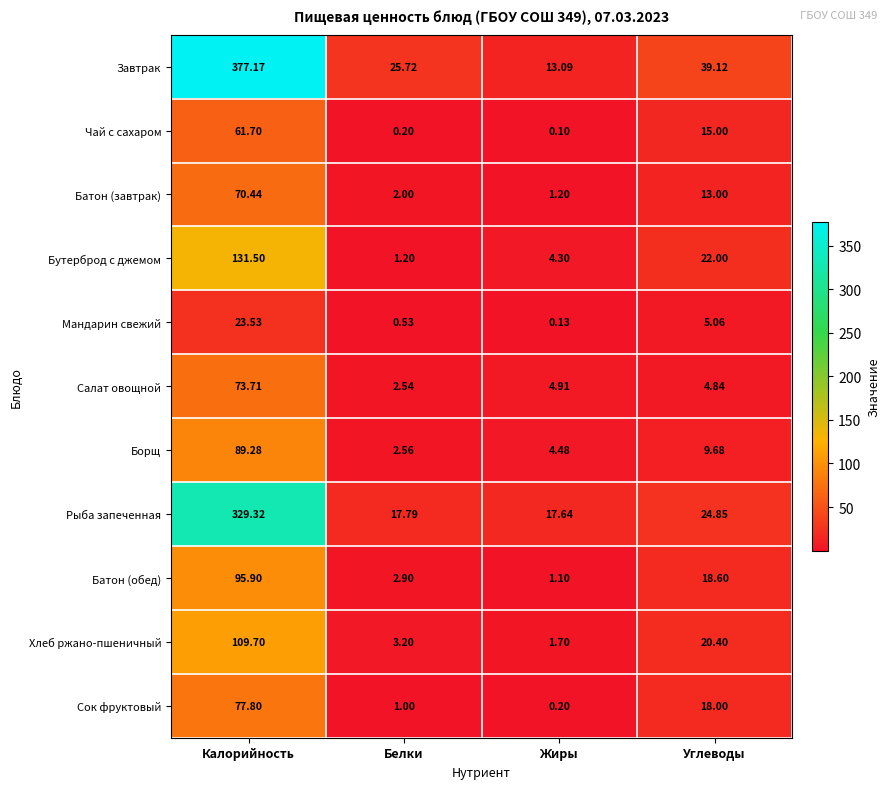

At which category is the sum across all series the highest?

Калорийность